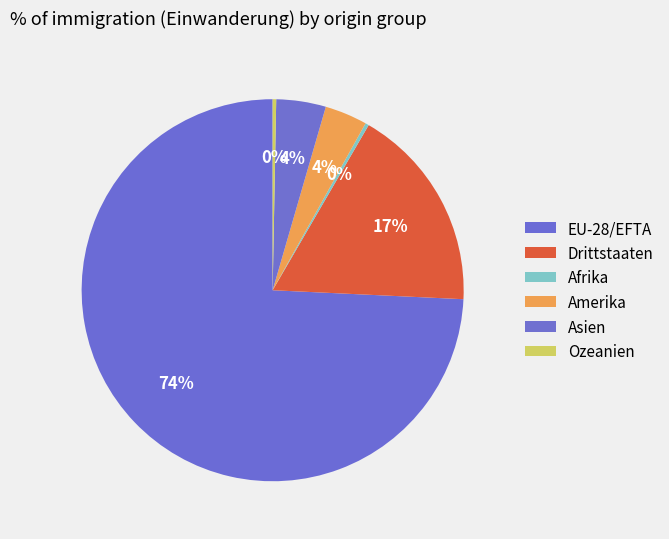

Which category has the smallest portion of the pie?

Afrika